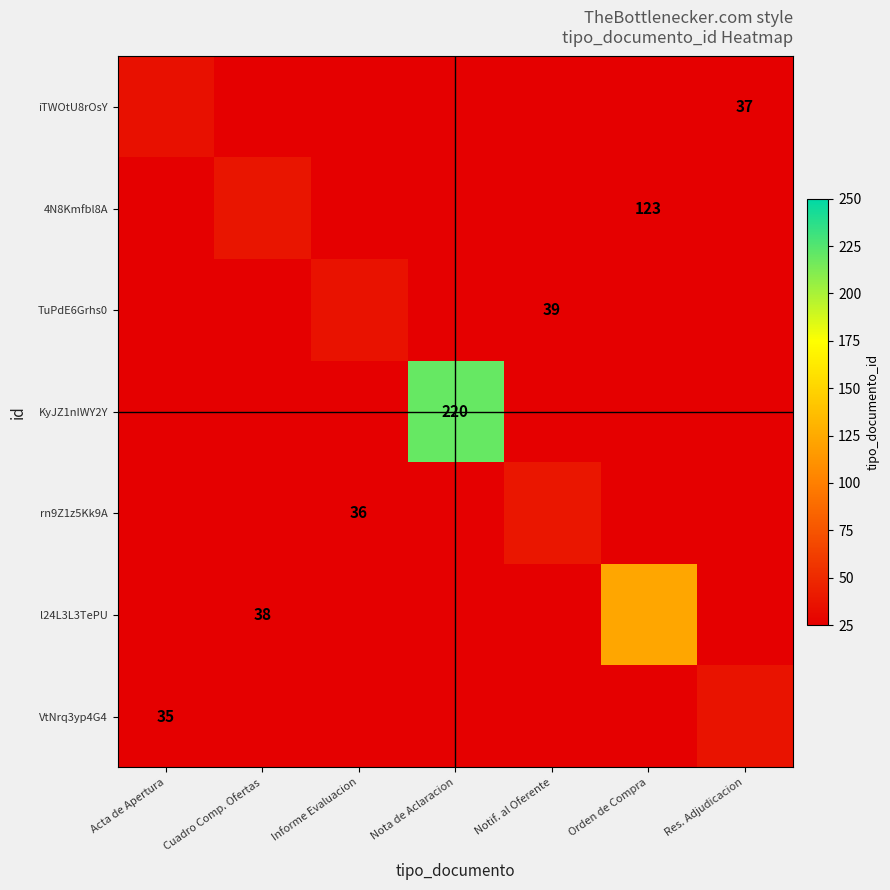

Which has a higher value, Cuadro Comp. Ofertas or Orden de Compra?

Orden de Compra